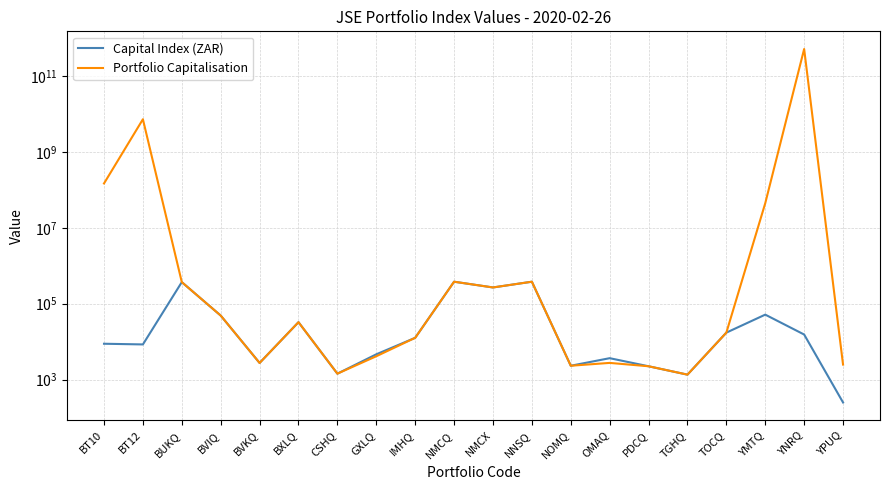

Rank the series by their maximum value, from highest to lowest.

Portfolio Capitalisation, Capital Index (ZAR)